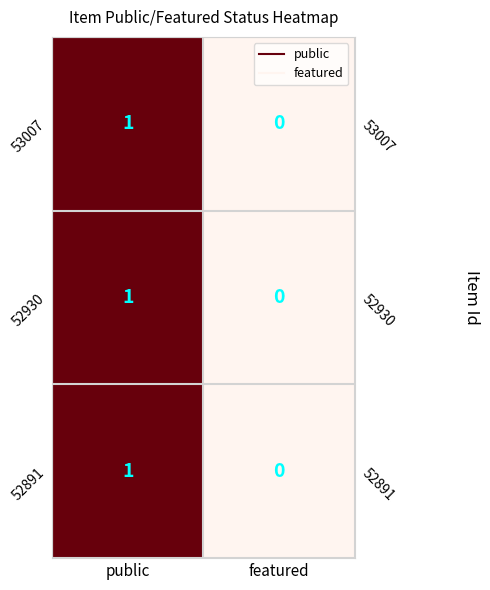

Which category has the lowest value across all series?

featured